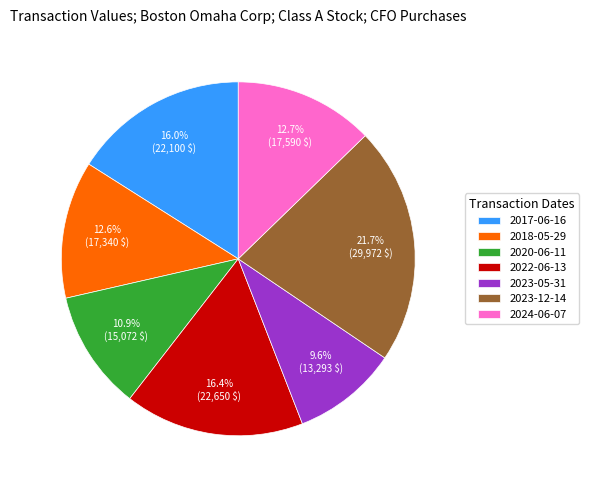

Do 2023-12-14 and 2020-06-11 together represent more than half of the pie?

No